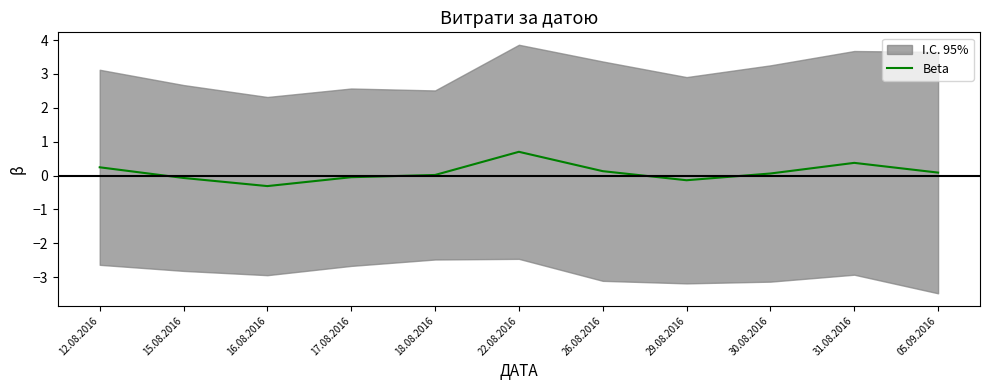

Reading right to left, list all the values displayed in this chart.

05.09.2016=0.1	31.08.2016=0.4	30.08.2016=0.1	29.08.2016=-0.1	26.08.2016=0.1	22.08.2016=0.7	18.08.2016=0.0	17.08.2016=-0.0	16.08.2016=-0.3	15.08.2016=-0.1	12.08.2016=0.2